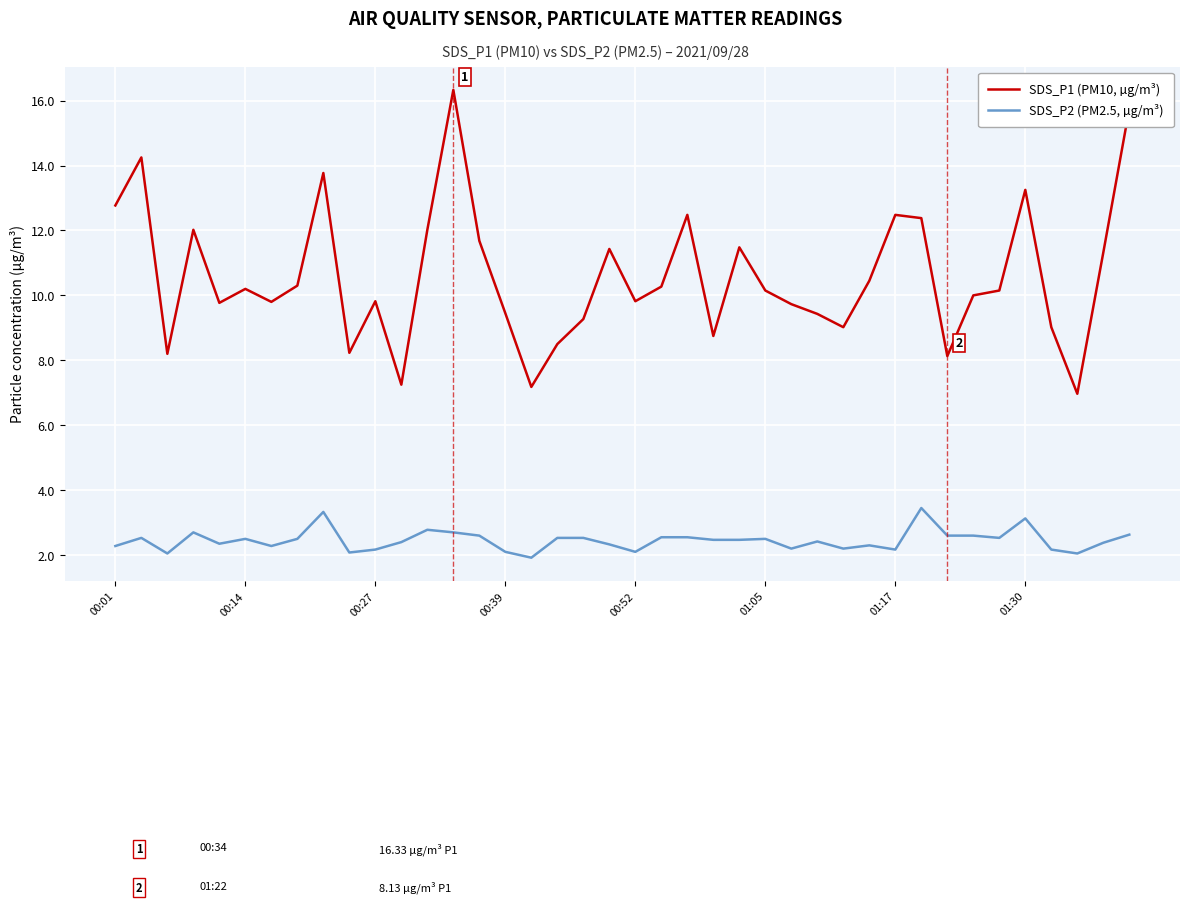

How many distinct data groups are displayed?

2